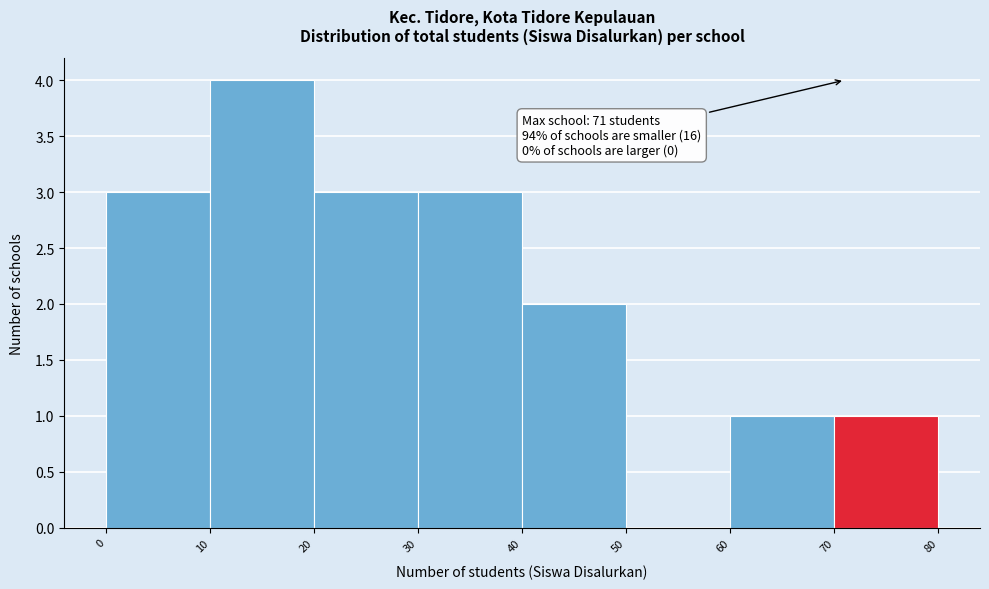

Which range on the x-axis has the tallest bar?

10 to 20